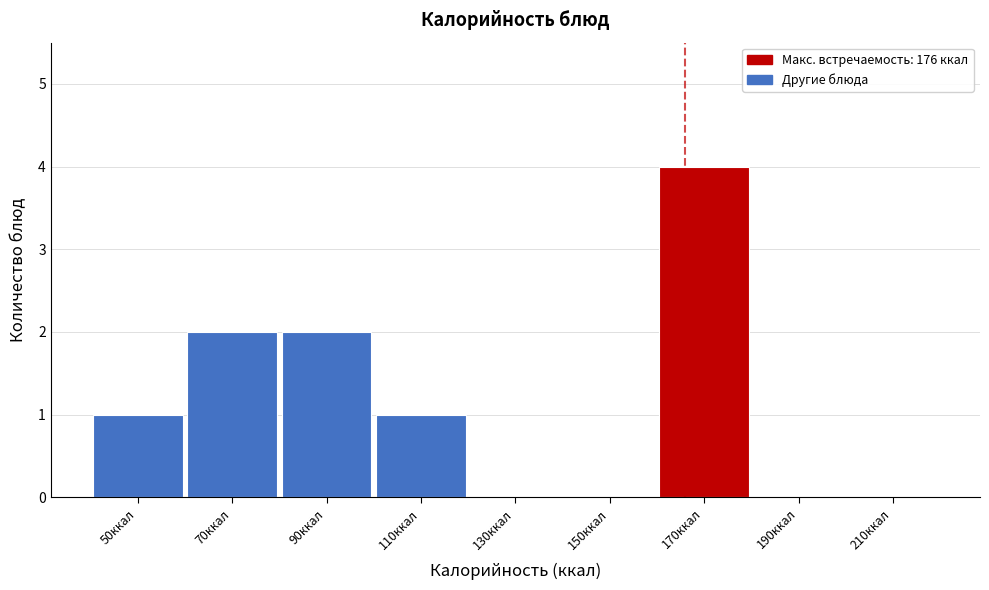

Reading left to right, transcribe all the data shown in this chart.

50ккал=1	70ккал=2	90ккал=2	110ккал=1	130ккал=0	150ккал=0	170ккал=4	190ккал=0	210ккал=0